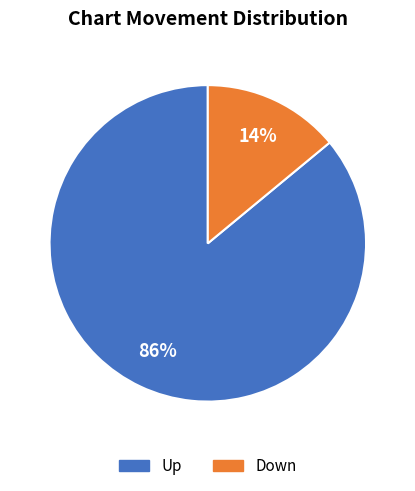

To the nearest percent, what is the average slice percentage?

50%